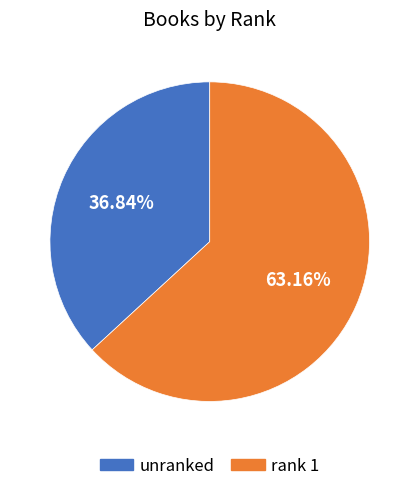

Is there a majority slice in this chart?

Yes